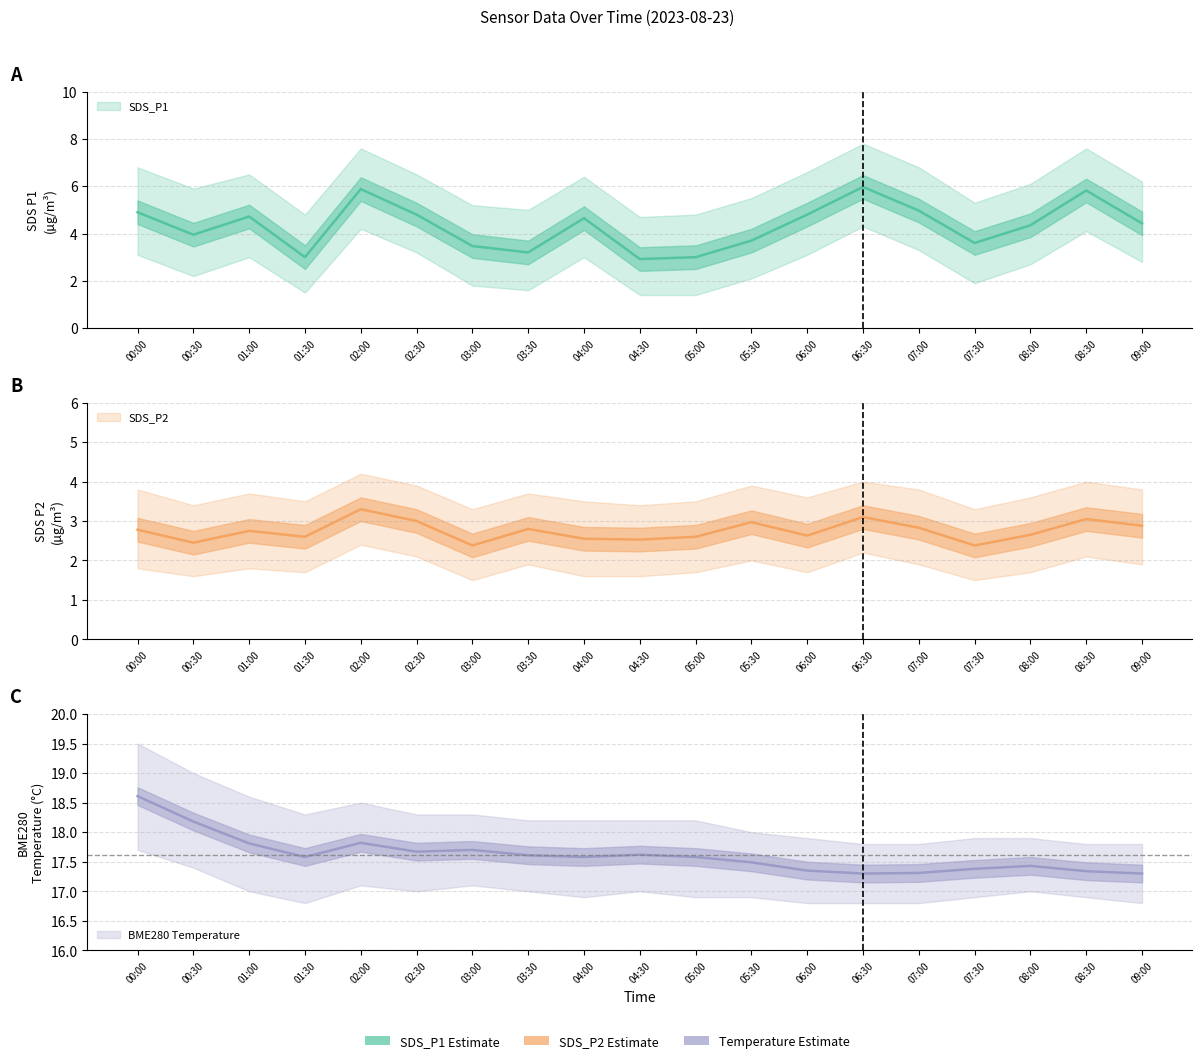

At how many categories does at least one series exceed 15?

19